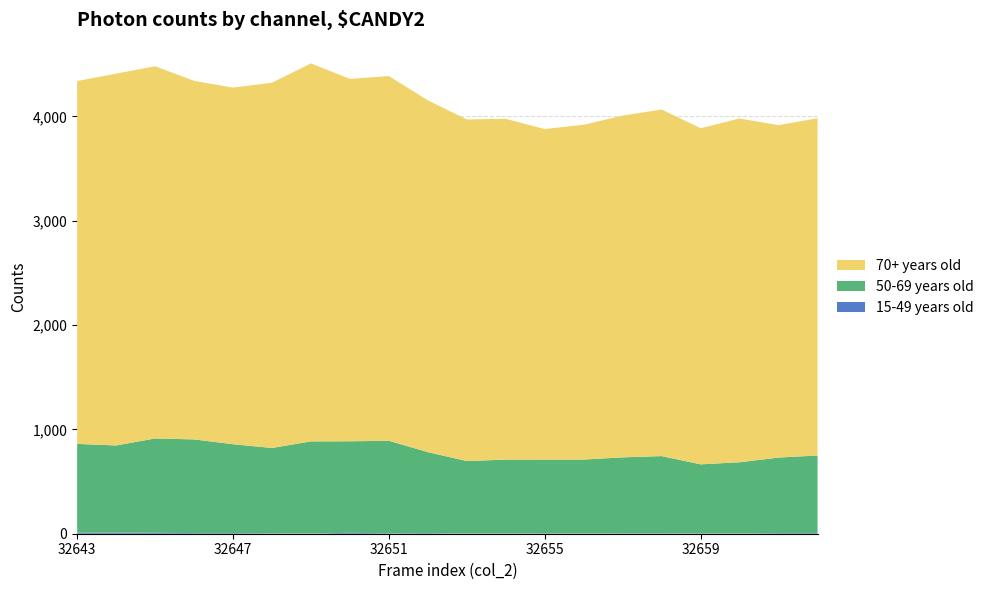

Reading right to left, what are all the values shown in this chart?

15-49 years old: 6	6	2	3	4	4	2	4	3	2	6	4	9	2	4	6	6	9	11	9
50-69 years old: 744	724	683	662	740	728	709	707	707	695	776	887	877	883	818	852	898	904	835	852
70+ years old: 3233	3186	3295	3222	3322	3276	3209	3168	3267	3274	3372	3496	3474	3623	3501	3418	3437	3568	3564	3478